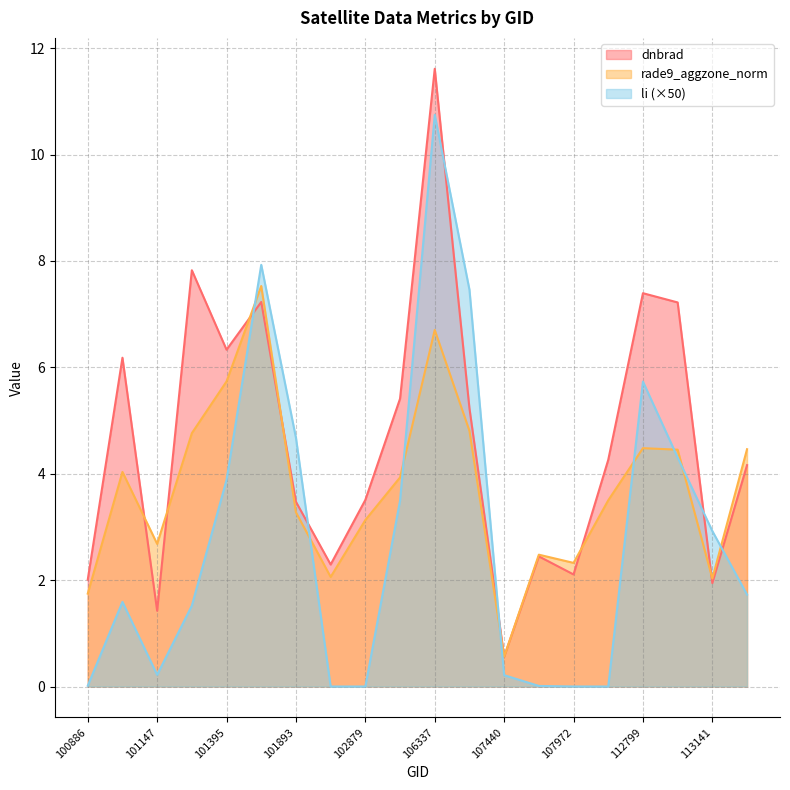

Which series ends up on top after the final intersection of dnbrad and li?

dnbrad